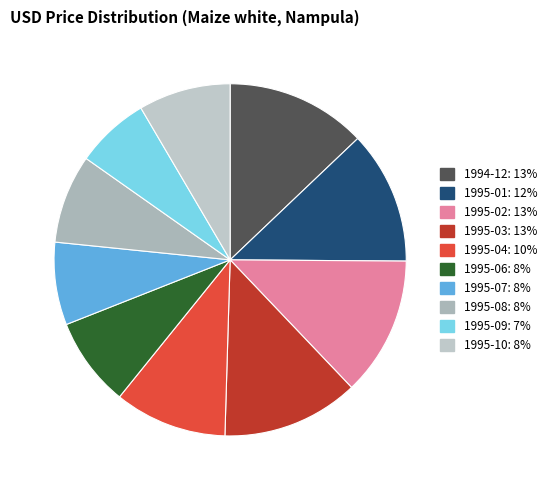

How many slices are in this pie chart?

10